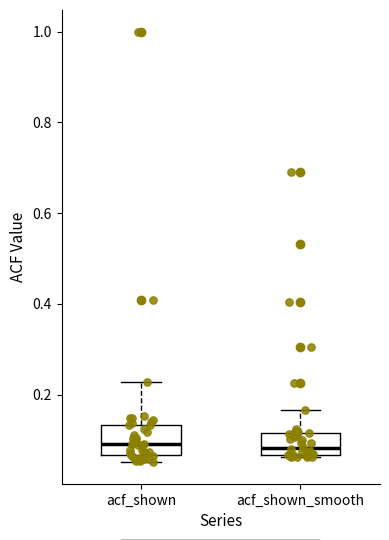

Reading left to right, transcribe this box plot: for each box, give where its median line is, the range the box spans, and where its two whiskers end, as read against the y-axis. The values are not printed on the chart, so give them approximately, as read against the axis.

acf_shown: median 0.10, box 0.06 to 0.14, whiskers 0.06 (just below the box's lower edge) to 0.22
acf_shown_smooth: median 0.08, box 0.06 to 0.12, whiskers 0.06 to 0.16